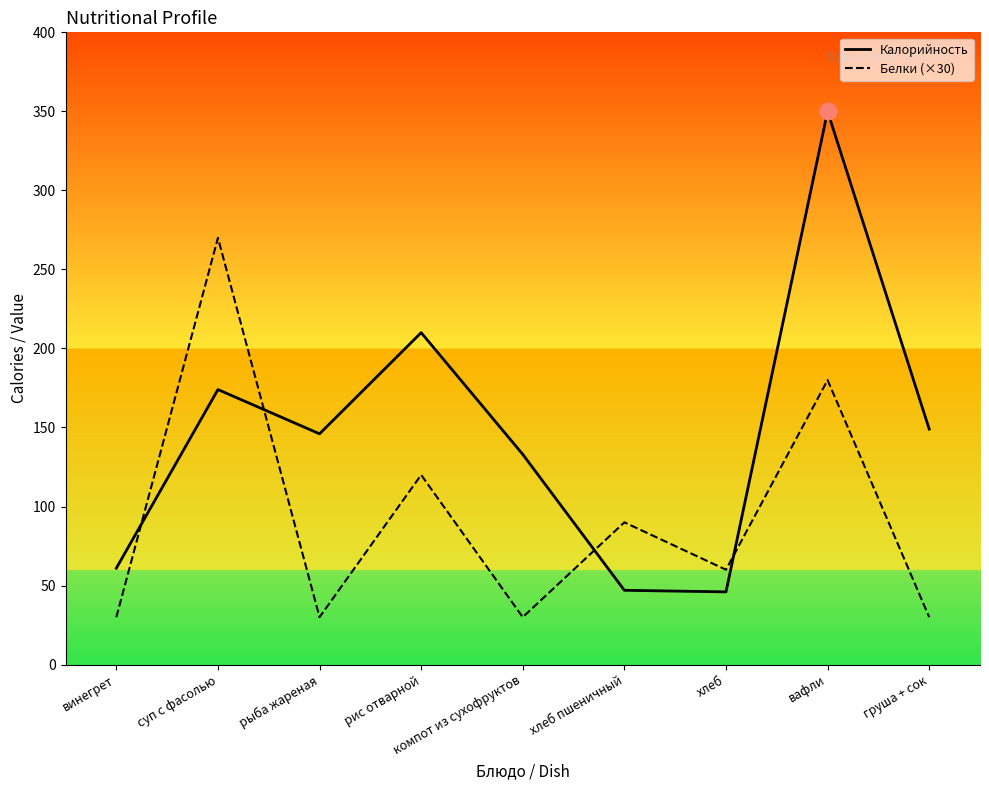

At рыба жареная, list the series in order from largest to smallest.

Калорийность, Белки (×30)